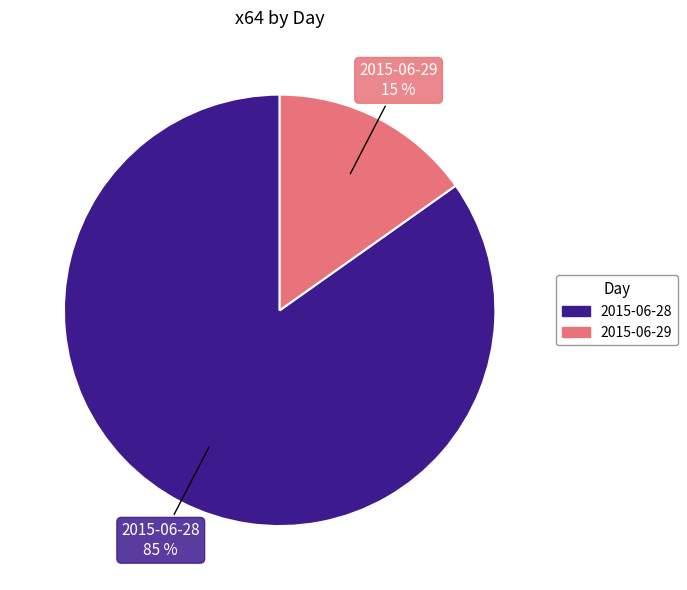

The 2015-06-29 slice represents 15% of the pie. True or false?

True